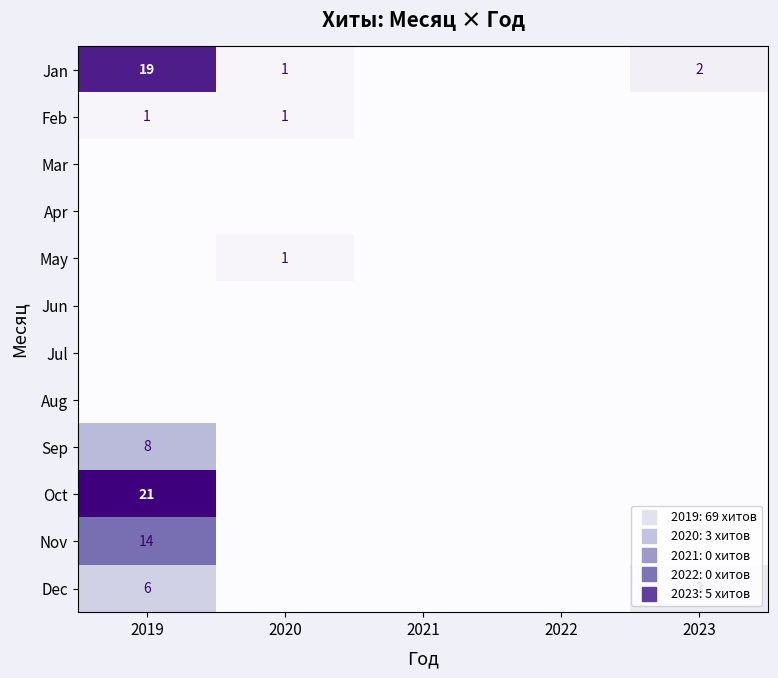

The value of Nov at 2022 is -9. True or false?

False